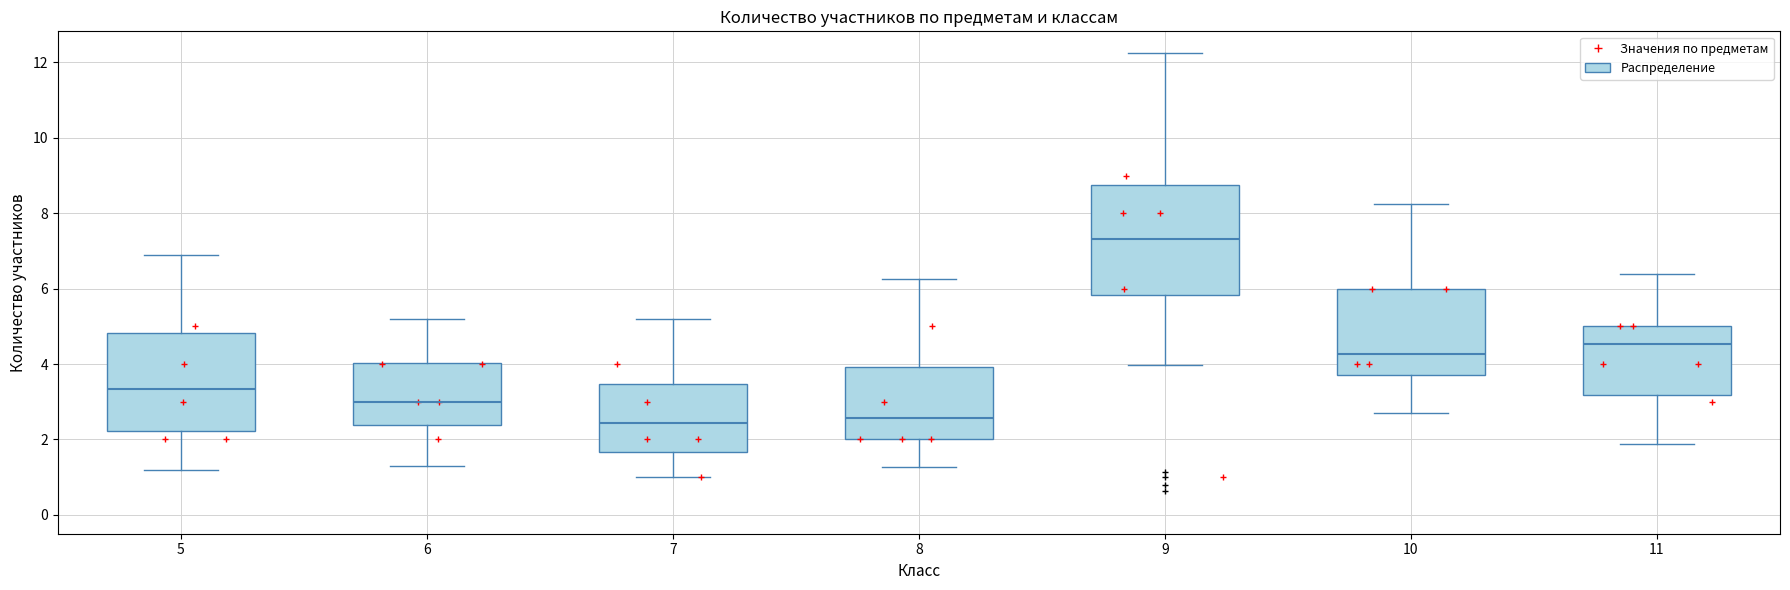

Reading left to right, read every box against the y-axis: the position of its median line, the range the box covers, and the ends of its whiskers. The values are not printed on the chart, so give them approximately, as read against the axis.

5: median 3.4, box 2.2 to 4.8, whiskers 1.2 to 6.8
6: median 3.0, box 2.4 to 4.0, whiskers 1.2 to 5.2
7: median 2.4, box 1.6 to 3.4, whiskers 1.0 to 5.2
8: median 2.6, box 2.0 to 4.0, whiskers 1.2 to 6.2
9: median 7.4, box 5.8 to 8.8, whiskers 4.0 to 12.2
10: median 4.2, box 3.8 to 6.0, whiskers 2.6 to 8.2
11: median 4.6, box 3.2 to 5.0, whiskers 1.8 to 6.4